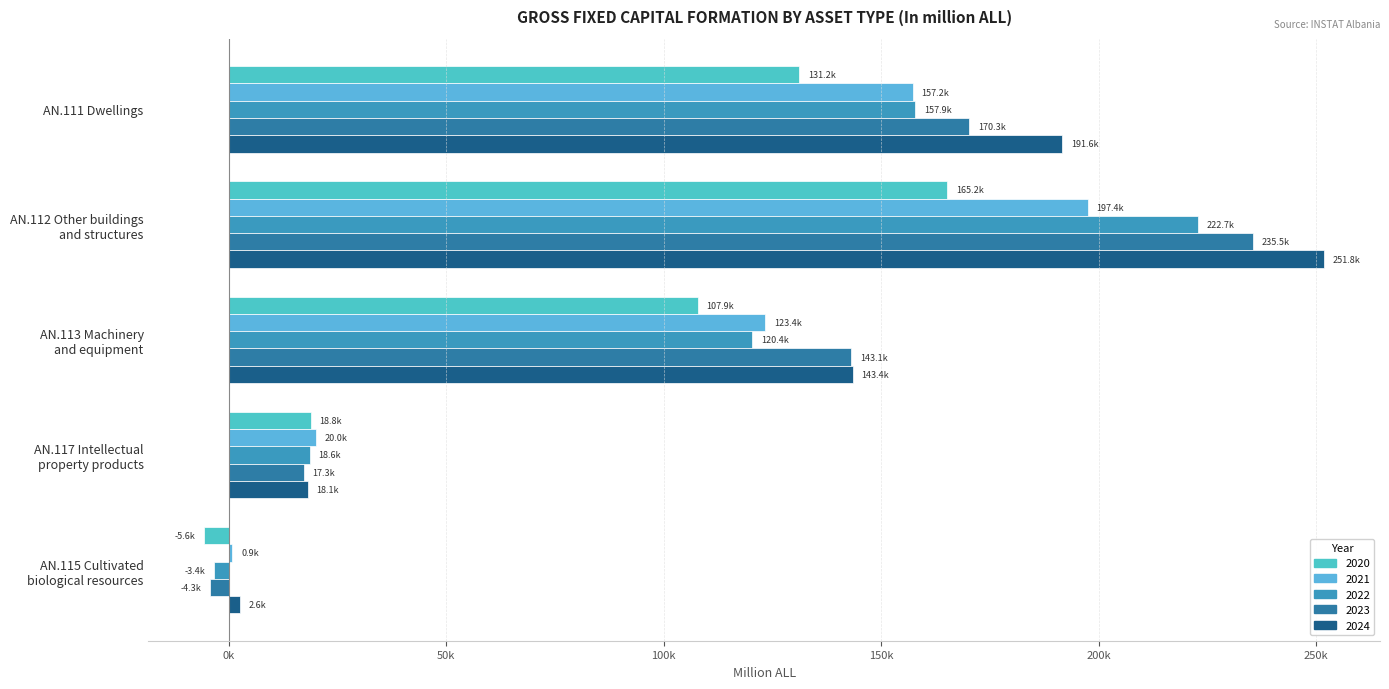

Read the 2020 value at AN.117 Intellectual
property products.

18833.5